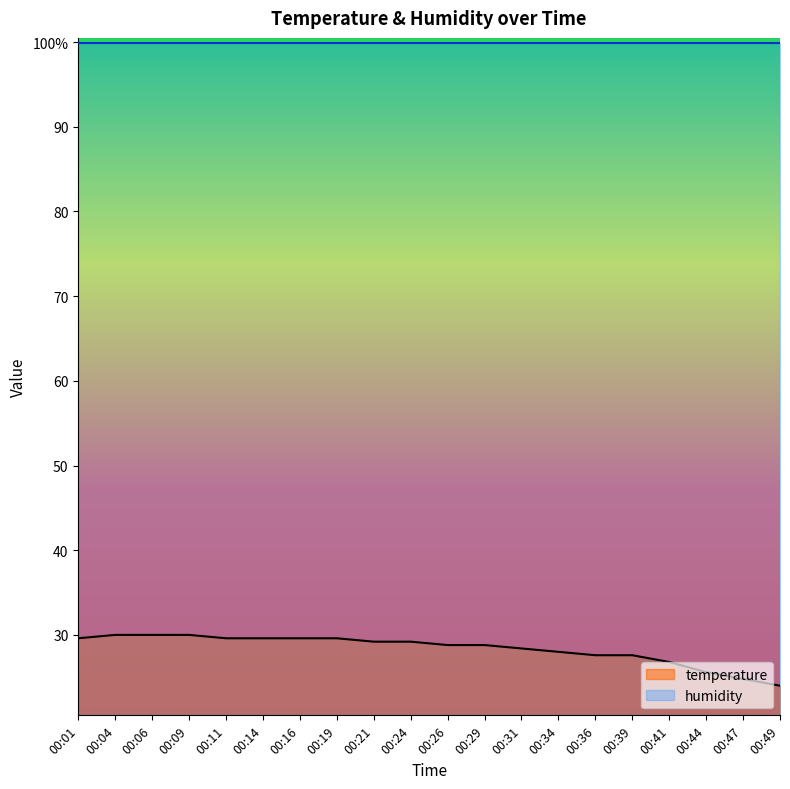

Rank the categories by value from highest to lowest.

00:04, 00:06, 00:09, 00:01, 00:11, 00:14, 00:16, 00:19, 00:21, 00:24, 00:26, 00:29, 00:31, 00:34, 00:36, 00:39, 00:41, 00:44, 00:47, 00:49